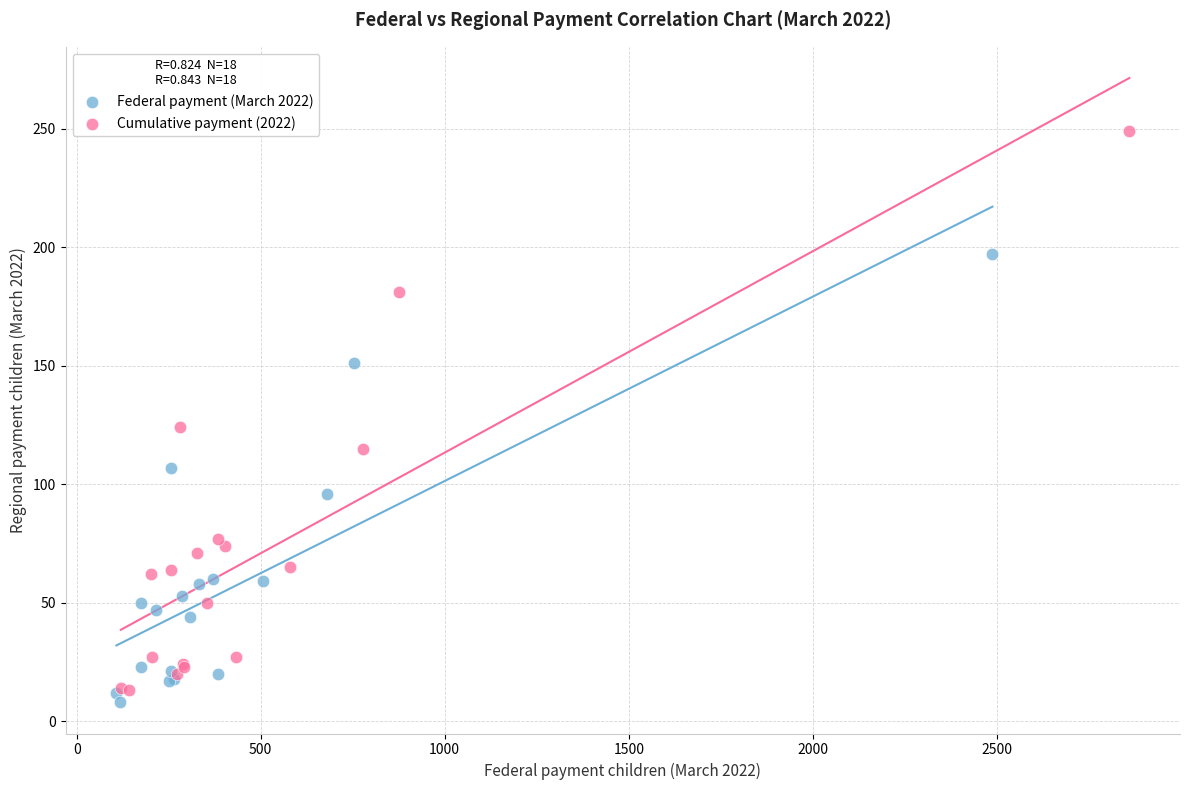

Which series has the largest Y range (max minus min)?

Cumulative payment (2022)